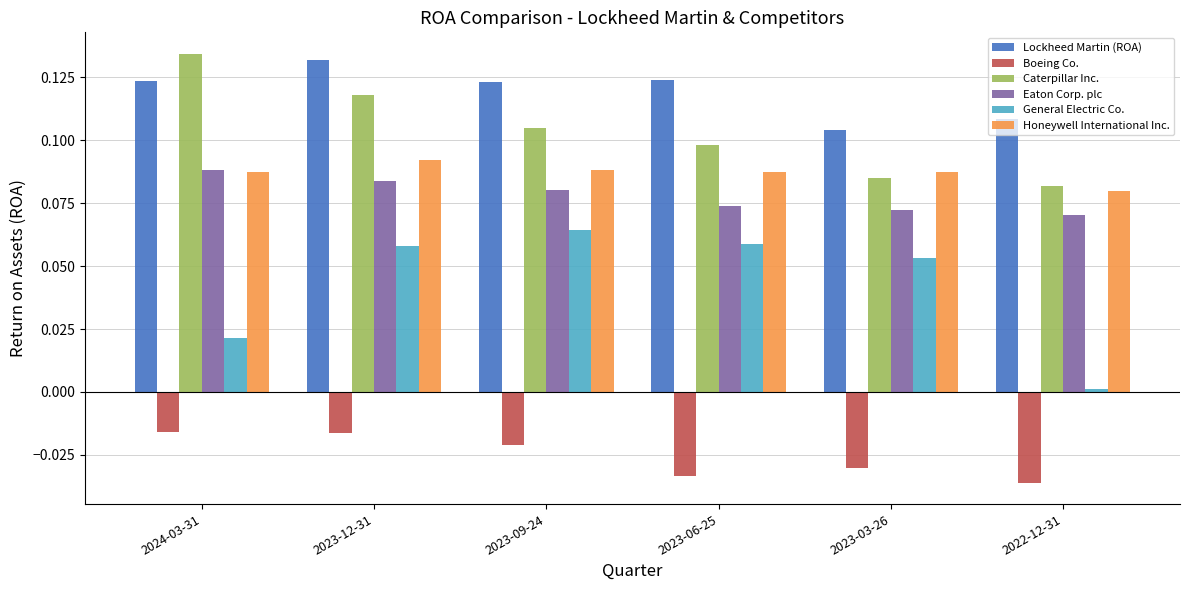

Which series changed the most between 2023-03-26 and 2022-12-31?

General Electric Co.